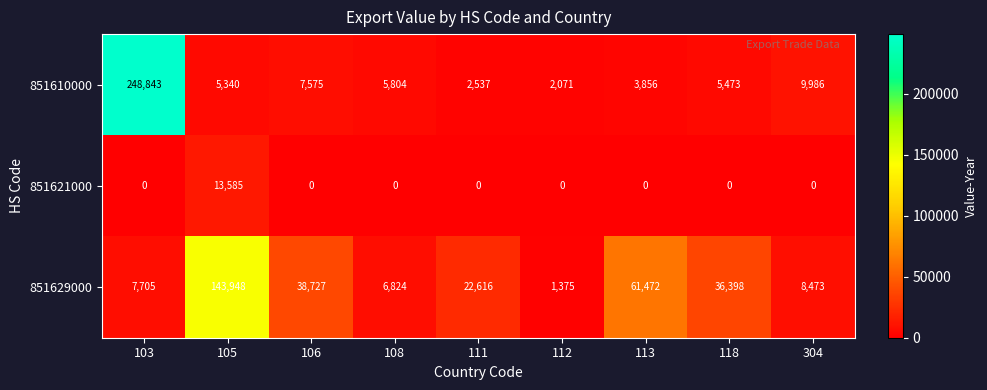

Is it true that 851610000 equals 3294 at 108?

False